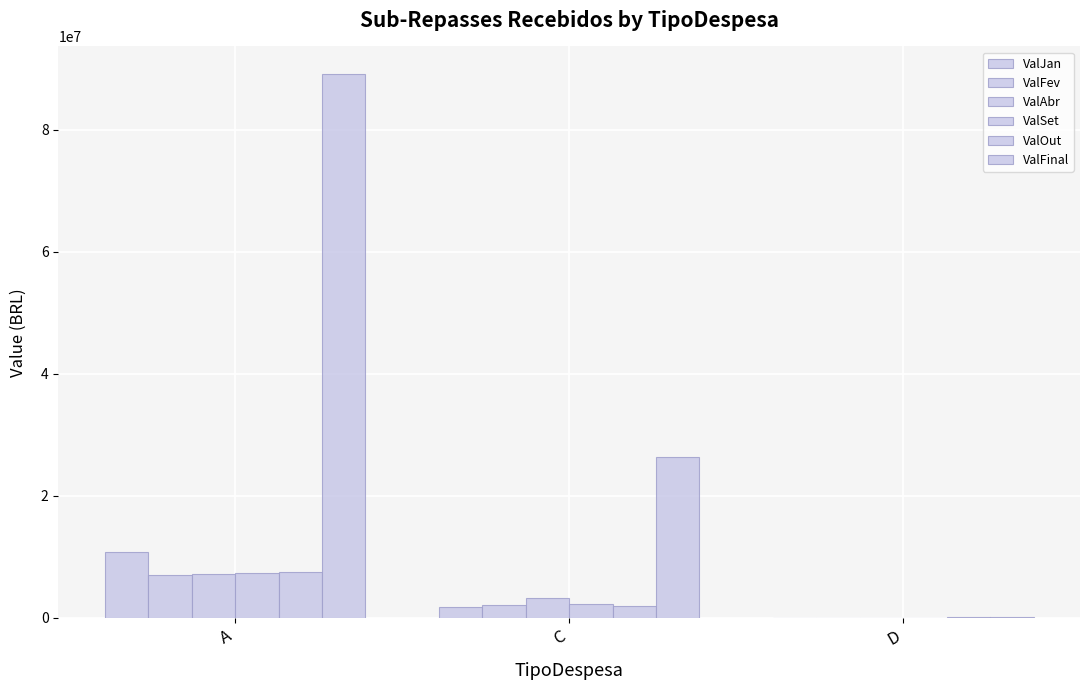

How many groups of bars are there?

3